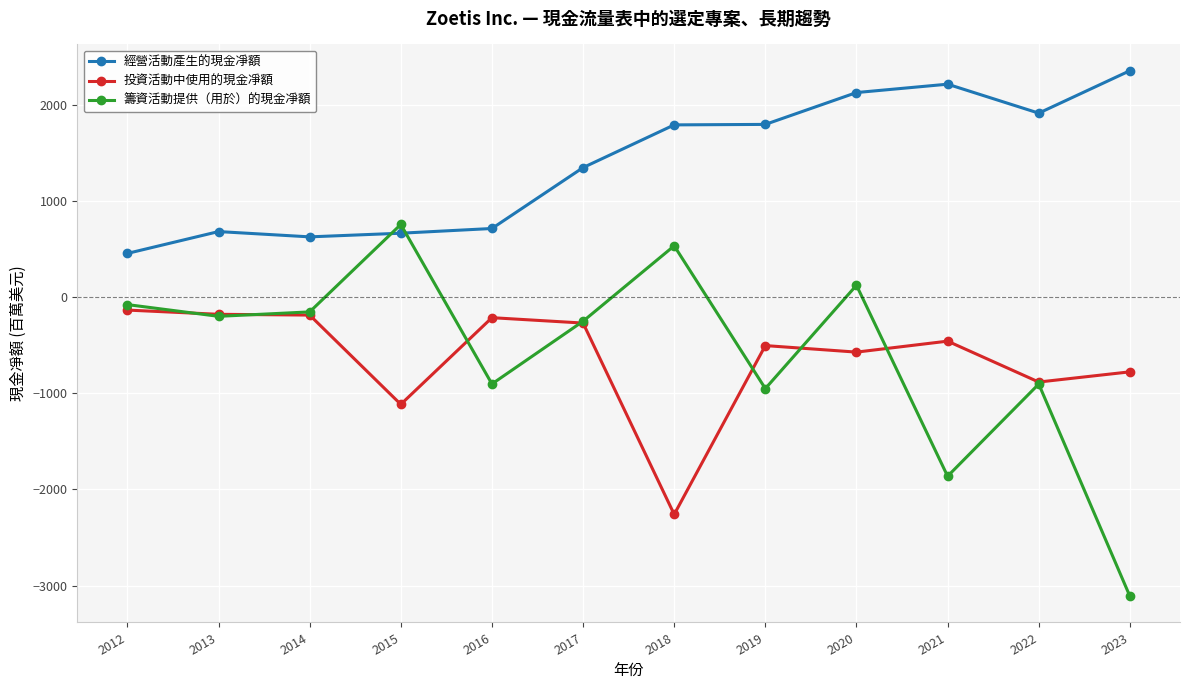

Which series has the widest spread of values?

籌資活動提供（用於）的現金凈額